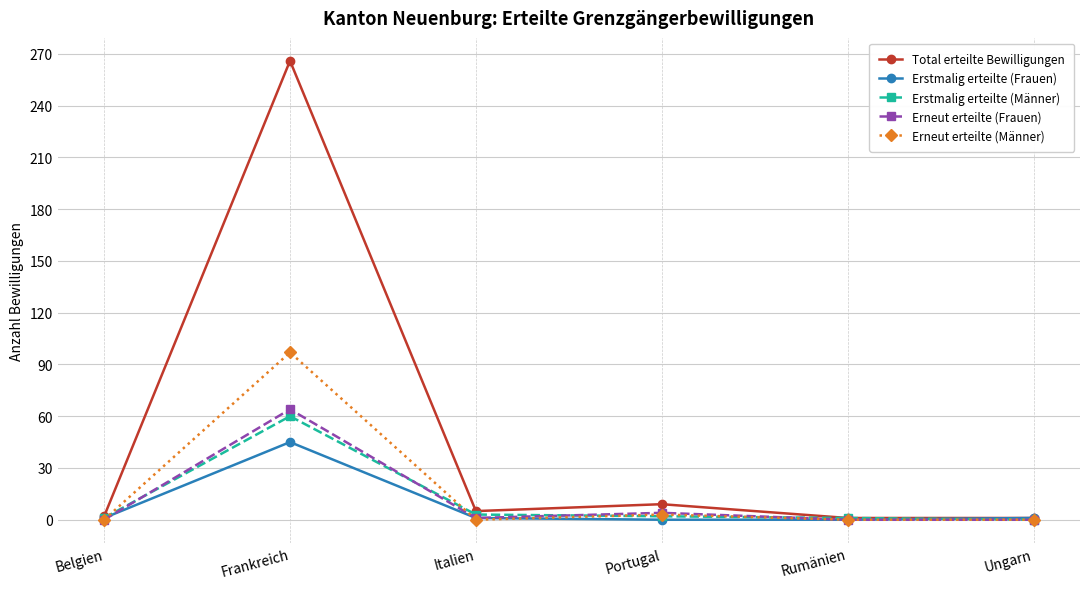

What are all the series names shown in the legend?

Total erteilte Bewilligungen, Erstmalig erteilte (Frauen), Erstmalig erteilte (Männer), Erneut erteilte (Frauen), Erneut erteilte (Männer)